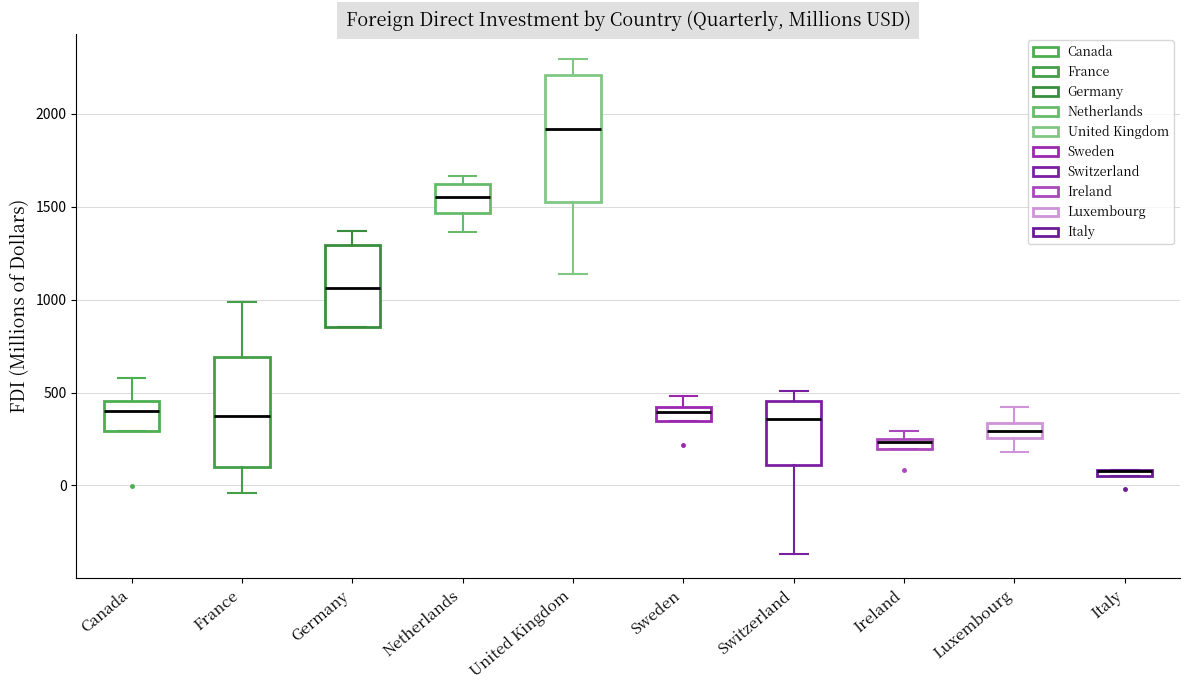

Comparing the boxes themselves (not the whiskers), which one is the tallest?

United Kingdom